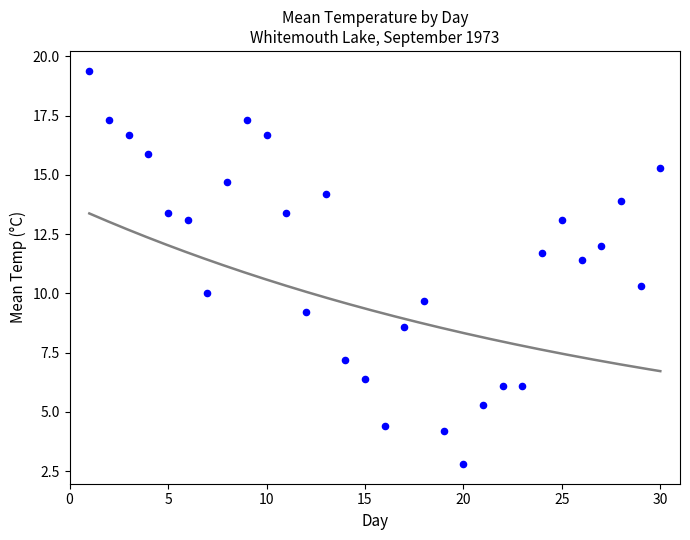

What Y value in the scatter plot is closest to 11?

11.4